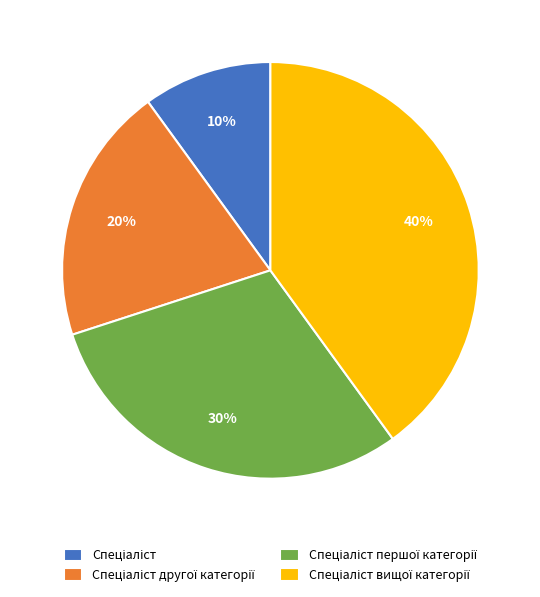

To the nearest percent, what is the difference between the largest and smallest slice percentages?

30%